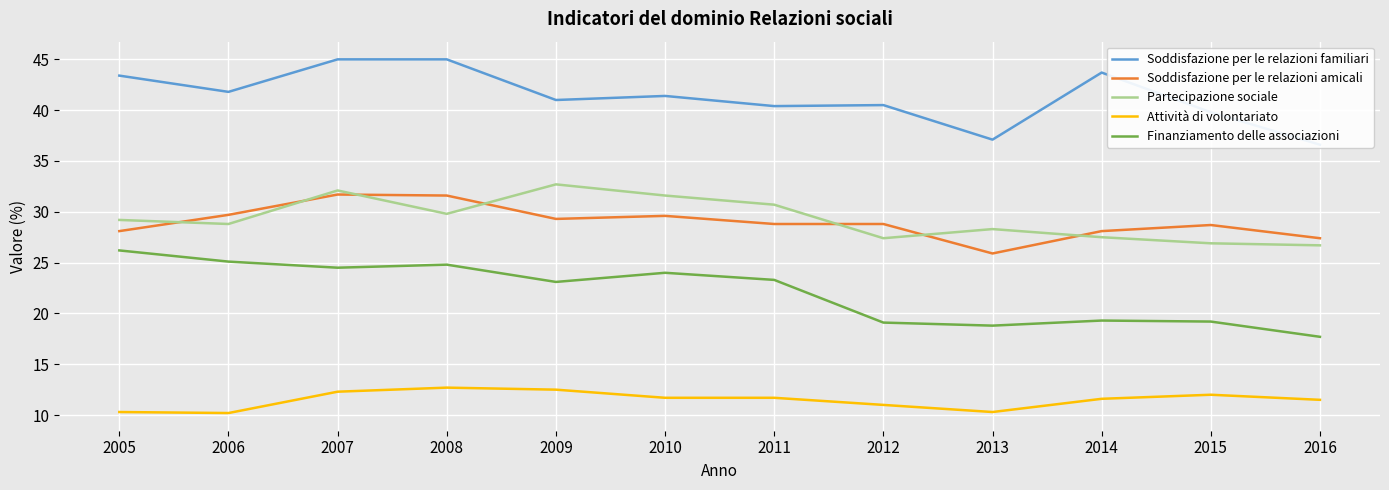

What is the approximate value of Finanziamento delle associazioni at 2008?

24.8